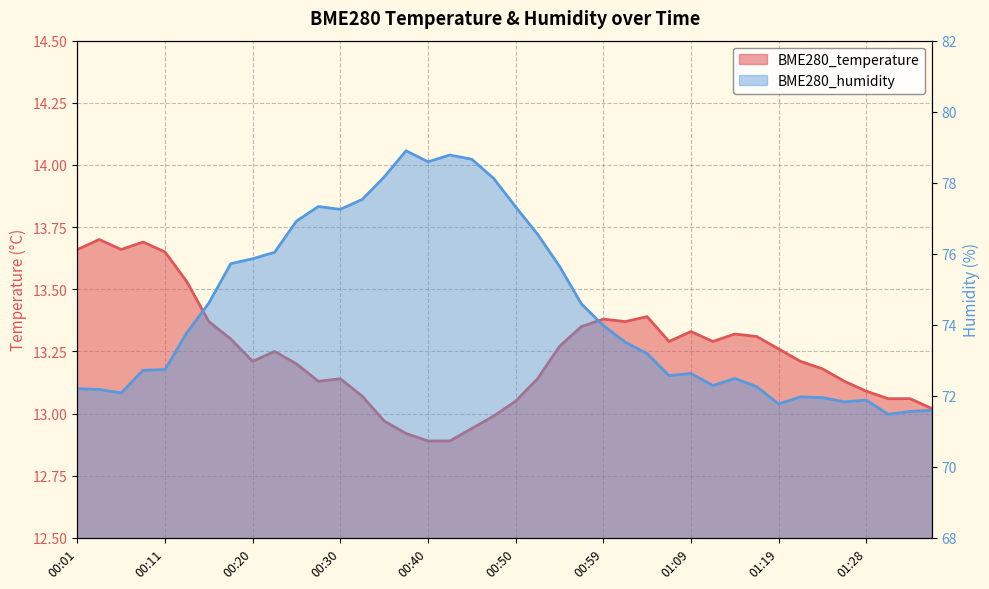

True or false: BME280_temperature and BME280_humidity intersect in this chart.

False